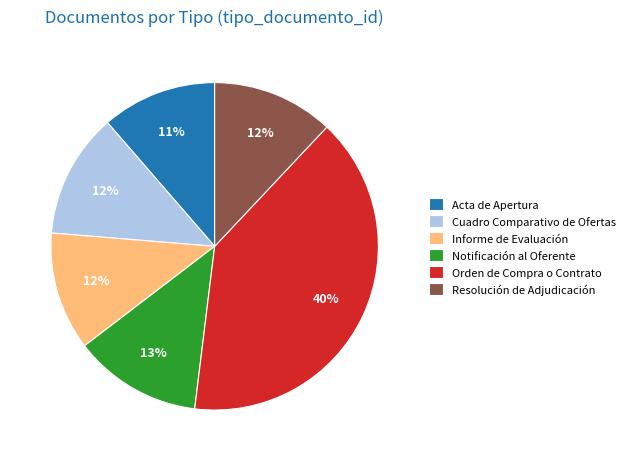

Do Acta de Apertura and Resolución de Adjudicación together represent more than half of the pie?

No